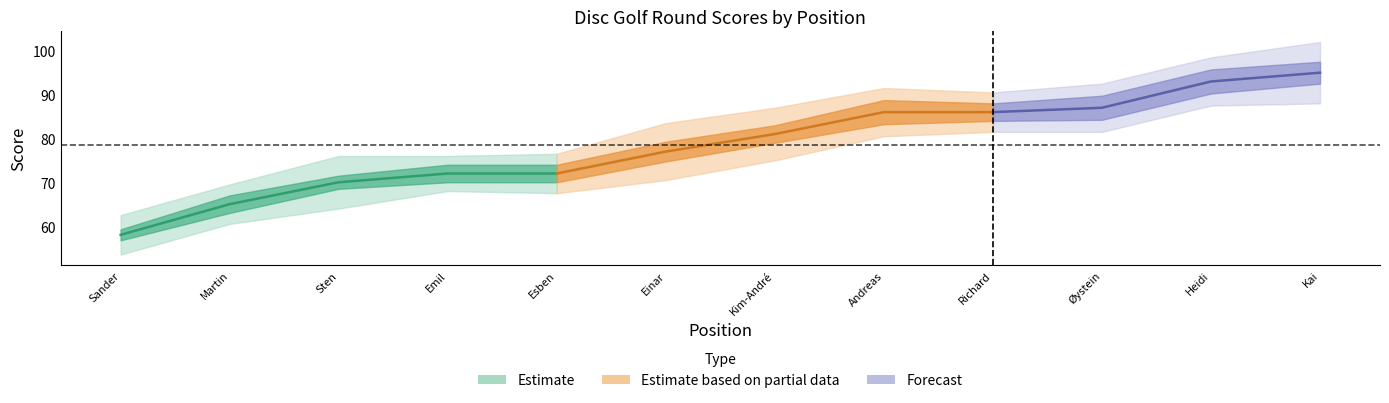

At how many categories does at least one series exceed 94?

1